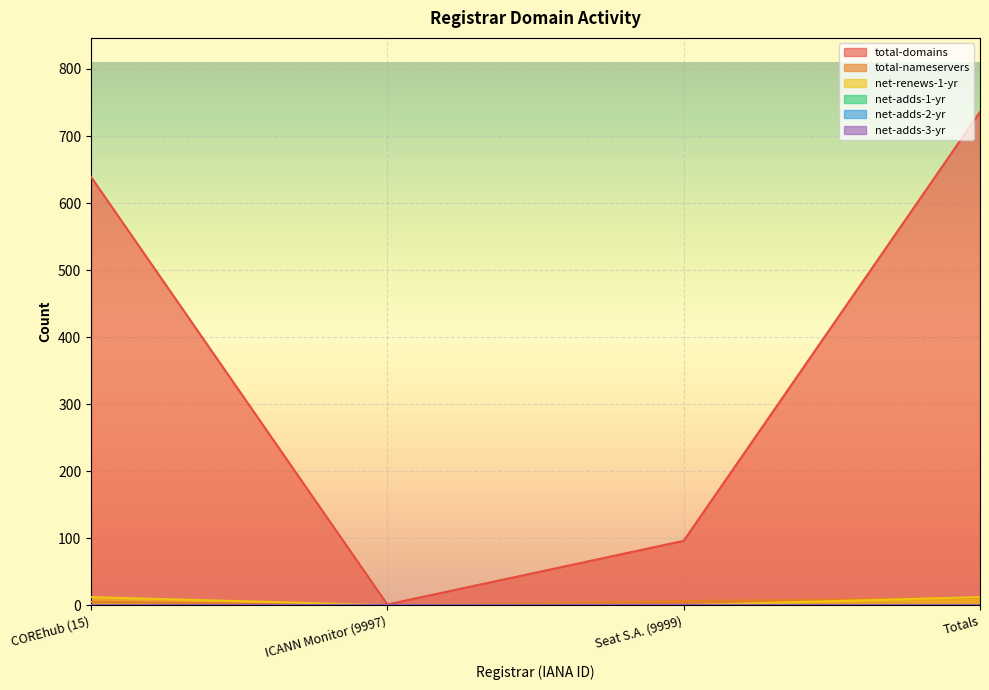

At how many categories does at least one series exceed 322?

2